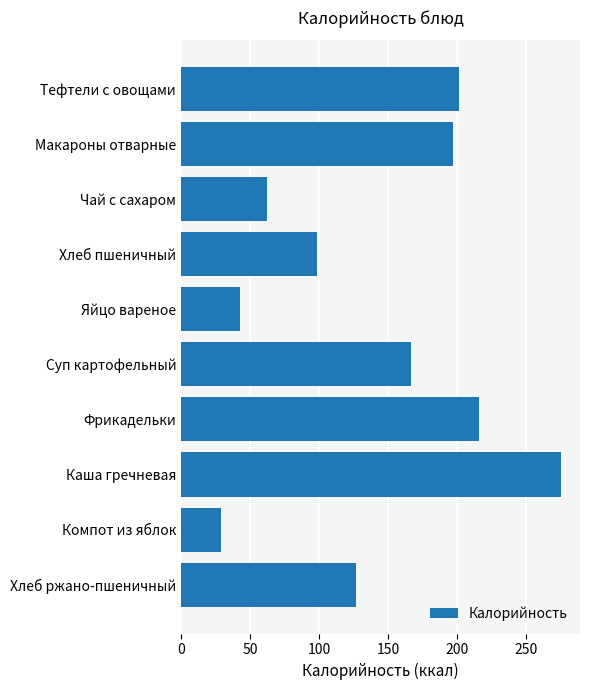

Reading bottom to top, what are all the values shown in this chart?

Хлеб ржано-пшеничный=126.7	Компот из яблок=29.1	Каша гречневая=275.3	Фрикадельки=215.7	Суп картофельный=166.7	Яйцо вареное=42.4	Хлеб пшеничный=98.7	Чай с сахаром=62.4	Макароны отварные=196.8	Тефтели с овощами=201.5